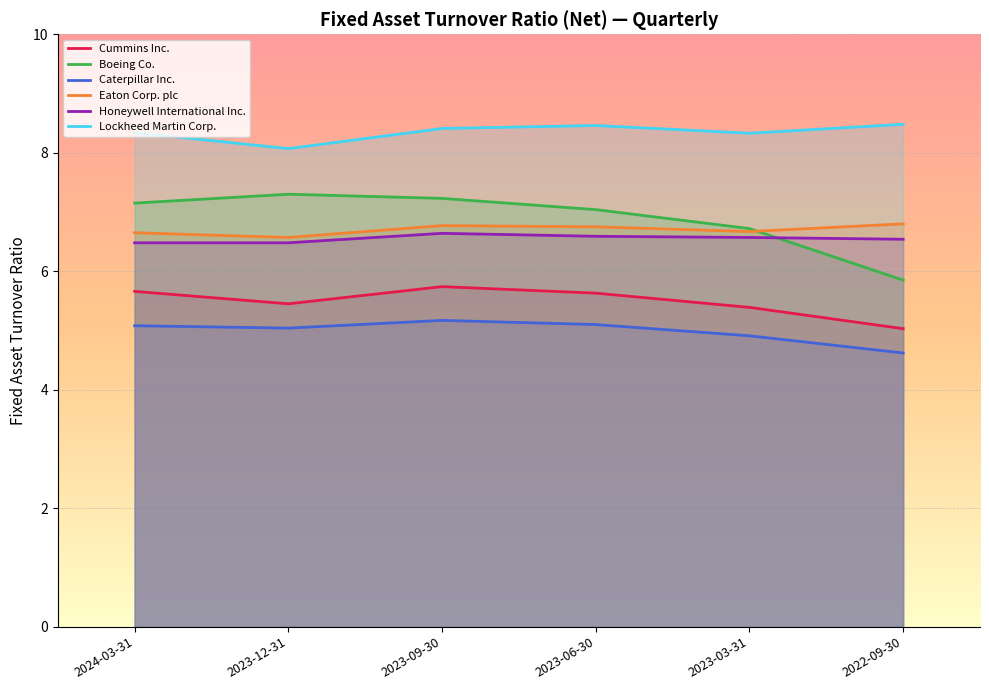

List the labels in order of Eaton Corp. plc value, largest first.

2022-09-30, 2023-09-30, 2023-06-30, 2023-03-31, 2024-03-31, 2023-12-31